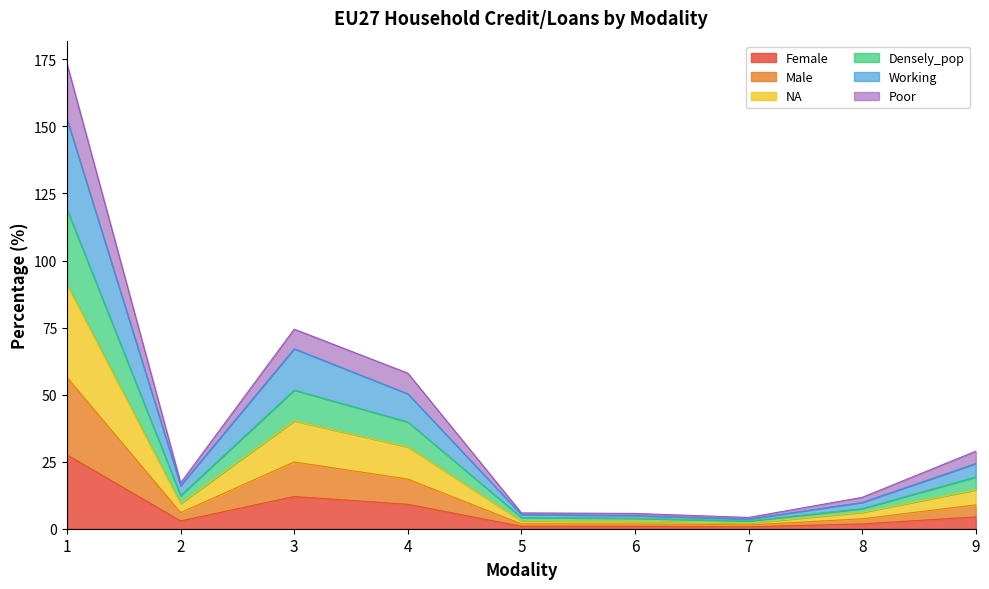

In Female, how many points are higher than both neighbors (excluding endpoints)?

1